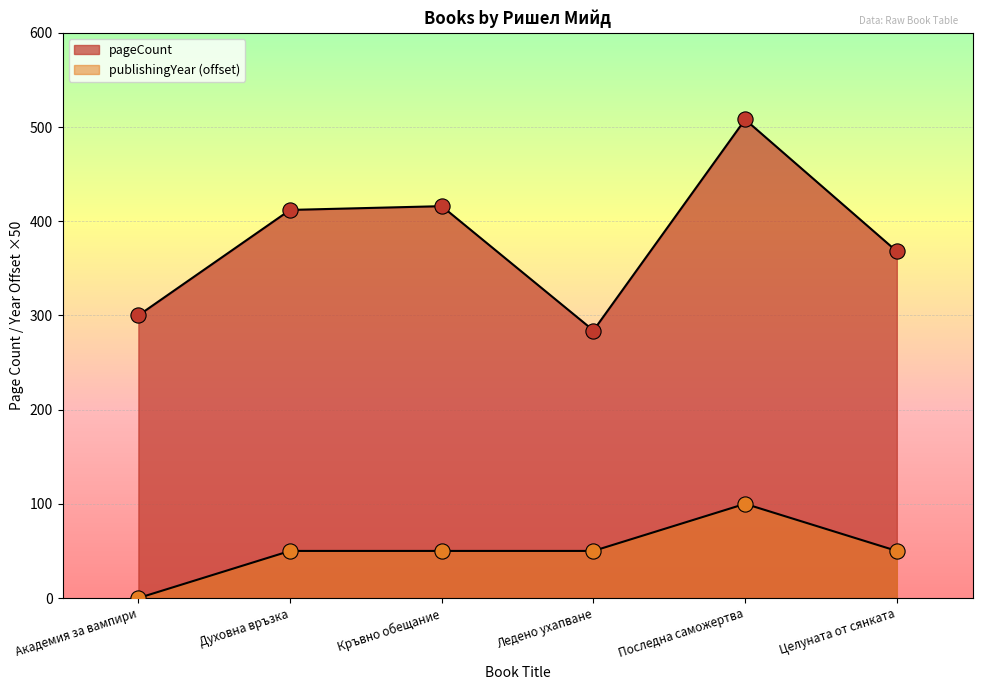

Is the value of publishingYear at Последна саможертва greater than the value of pageCount at Последна саможертва?

No